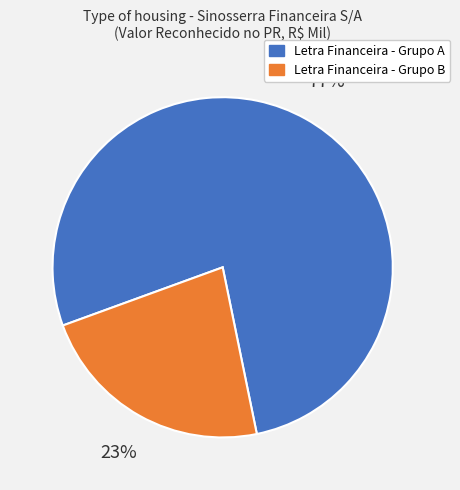

Which slice is the smallest?

Letra Financeira - Grupo B